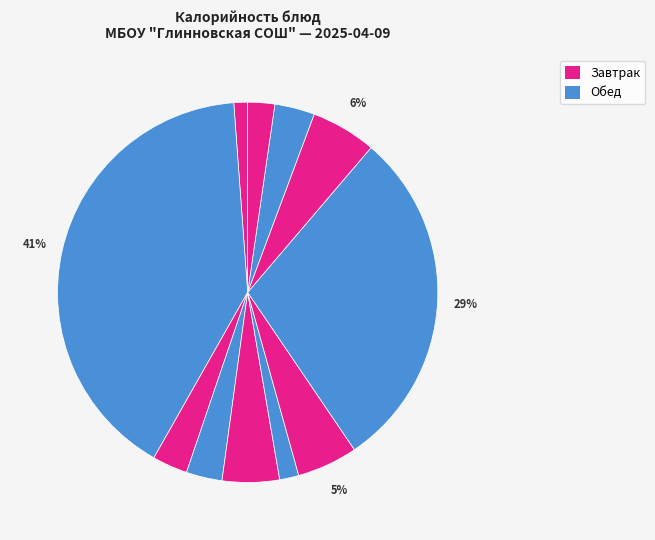

Count the number of slices in the pie.

11